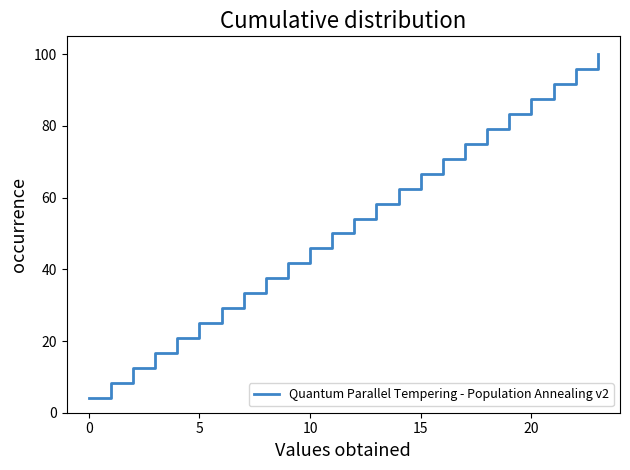

What is the difference between the maximum and minimum values?

95.8